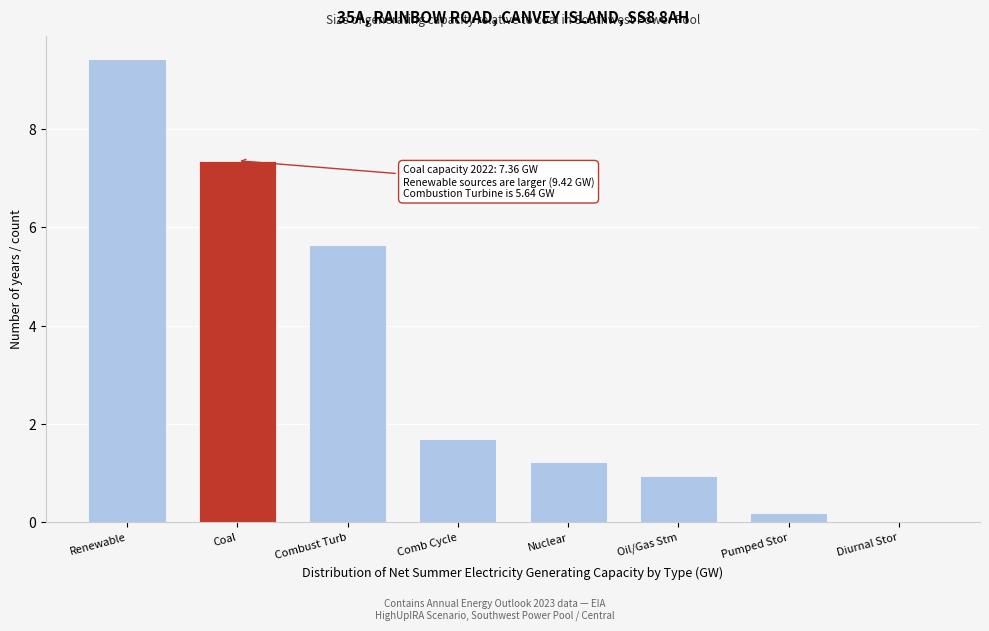

The value at Nuclear is 0.5. True or false?

False